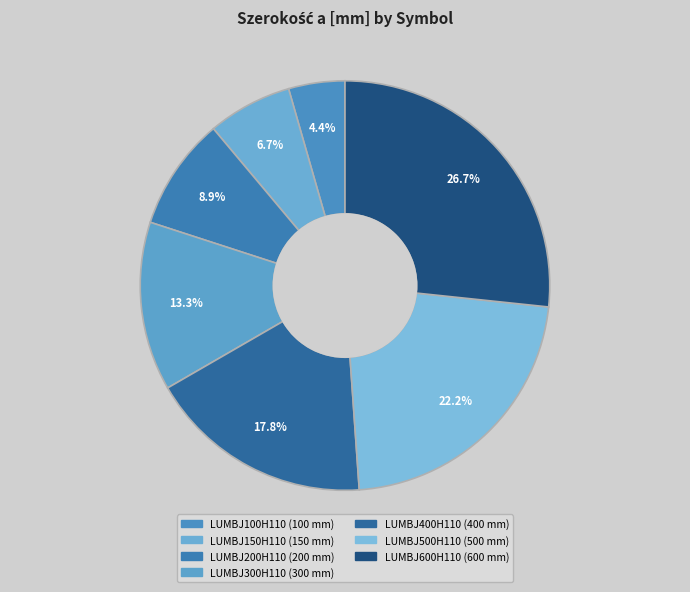

What percentage is the LUMBJ100H110 slice, to the nearest percent?

4%